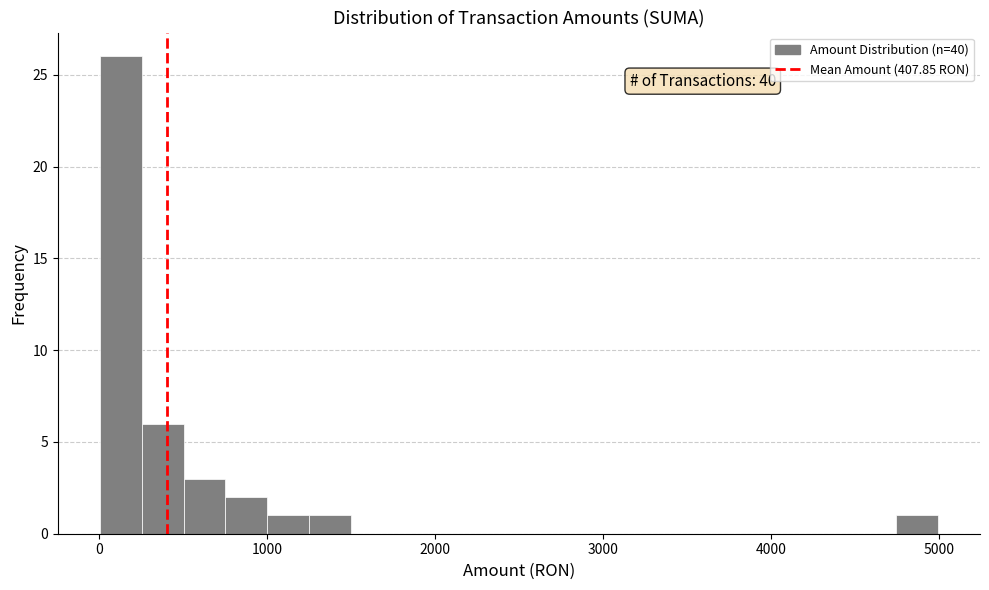

Around what value on the x-axis is the tallest bar? Give the approximate position of its centre, as read against the axis.

100